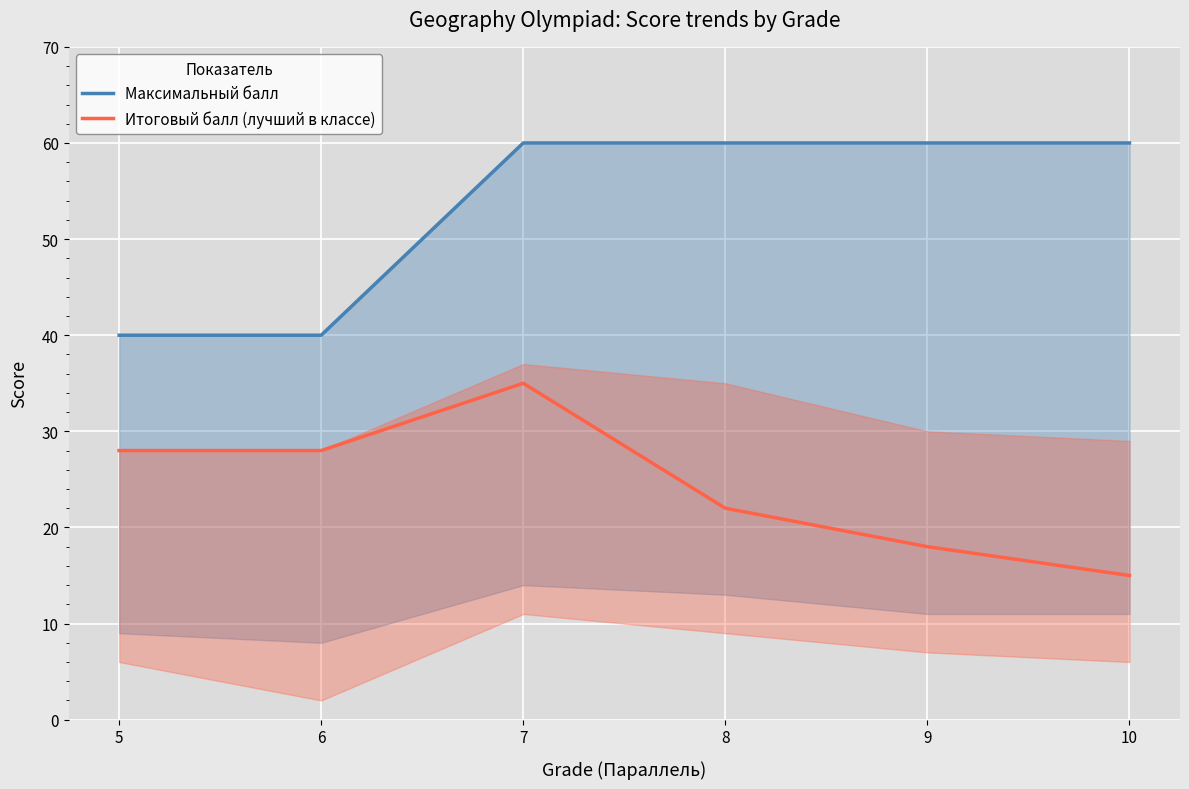

Rank the categories by Итоговый балл (лучший в классе) value from highest to lowest.

7, 5, 6, 8, 9, 10